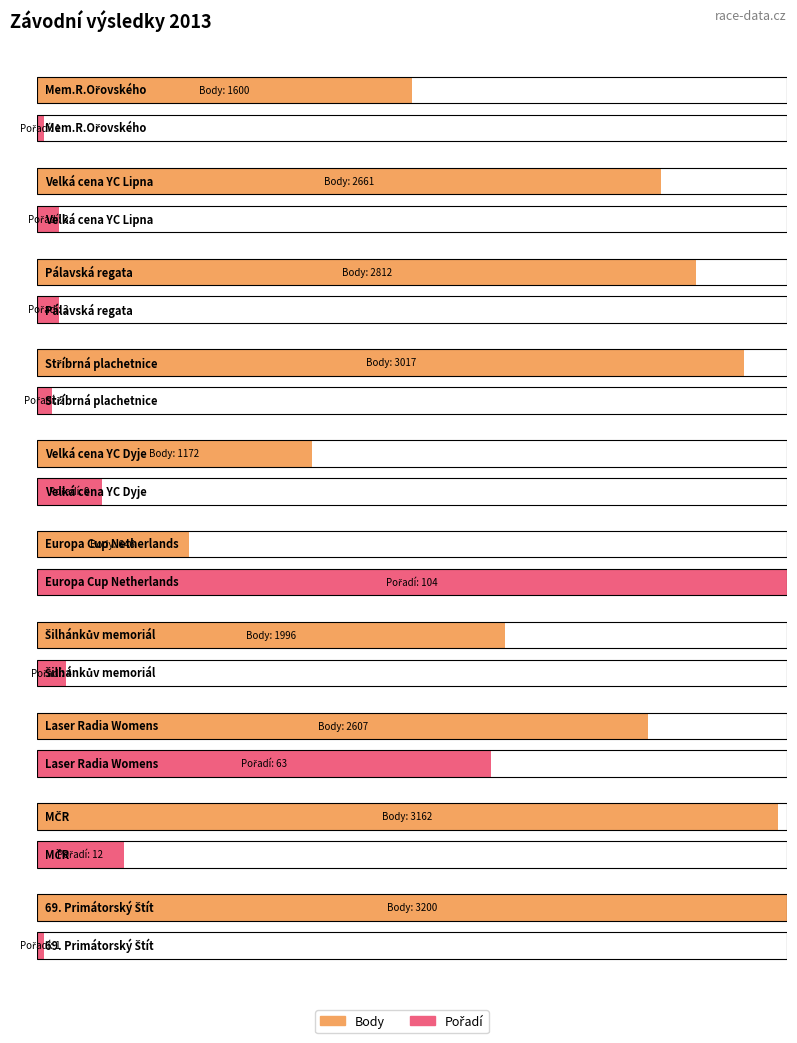

Which series has the largest total across all categories?

Body